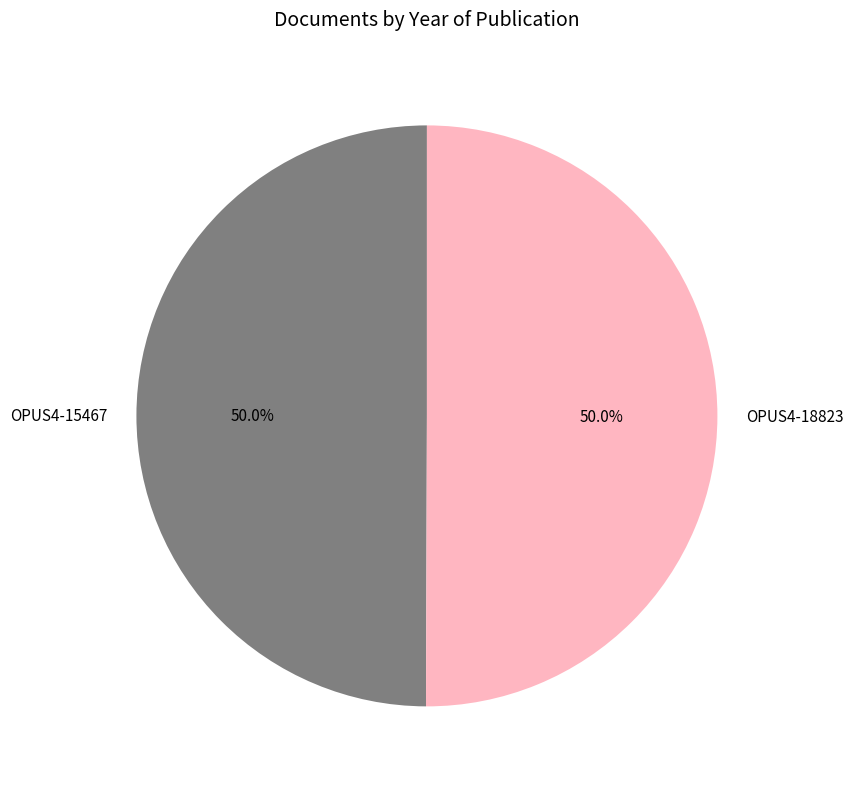

How much of the chart is everything except OPUS4-15467?

50.0%